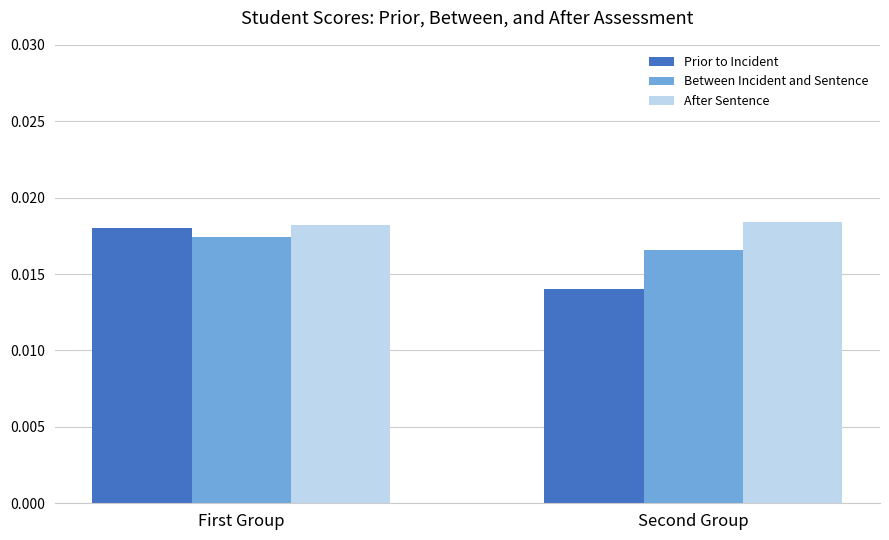

Count the number of data series in this chart.

3